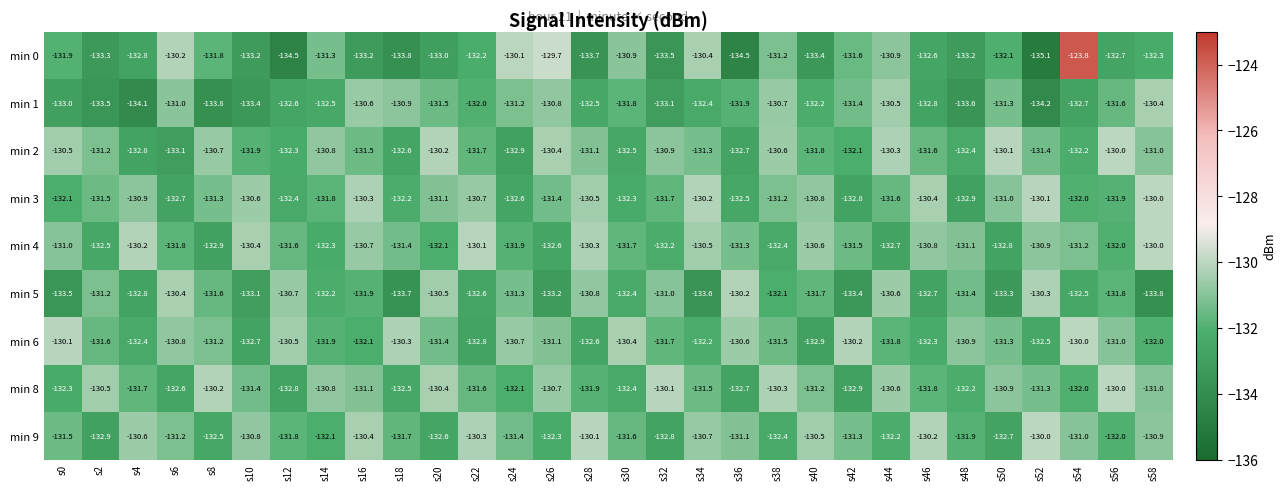

How many series are shown in this chart?

9